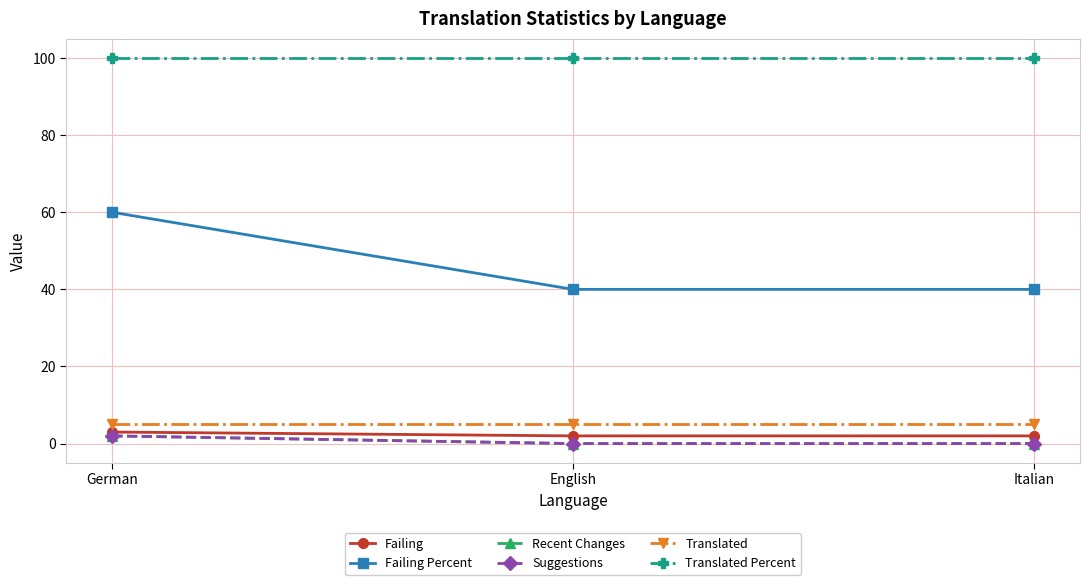

Between Italian and German, which is larger?

German